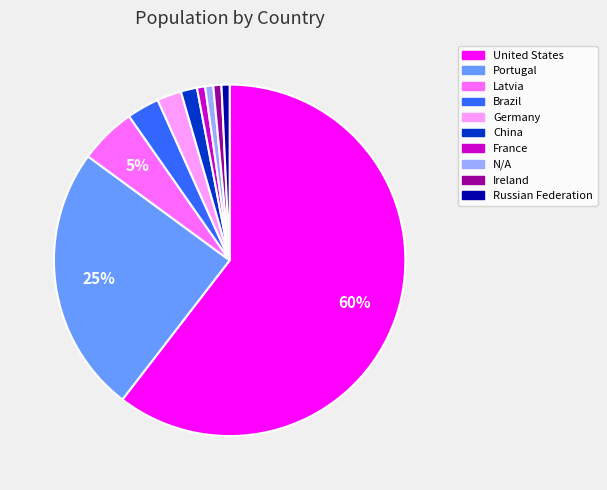

Which category has the biggest portion of the pie?

United States